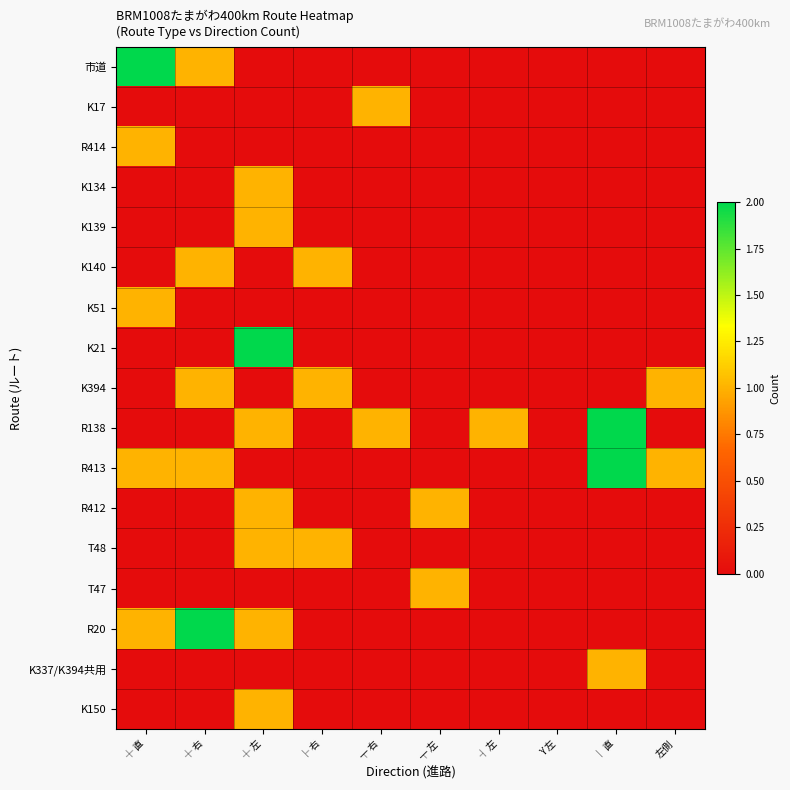

Which series has the largest range (max minus min)?

市道